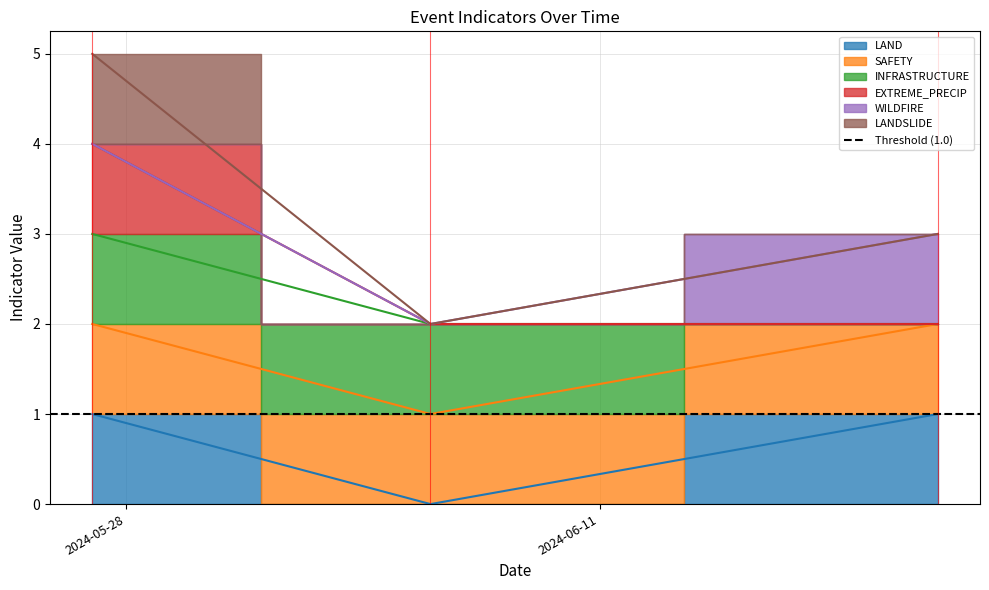

Does the chart have visible grid lines?

Yes